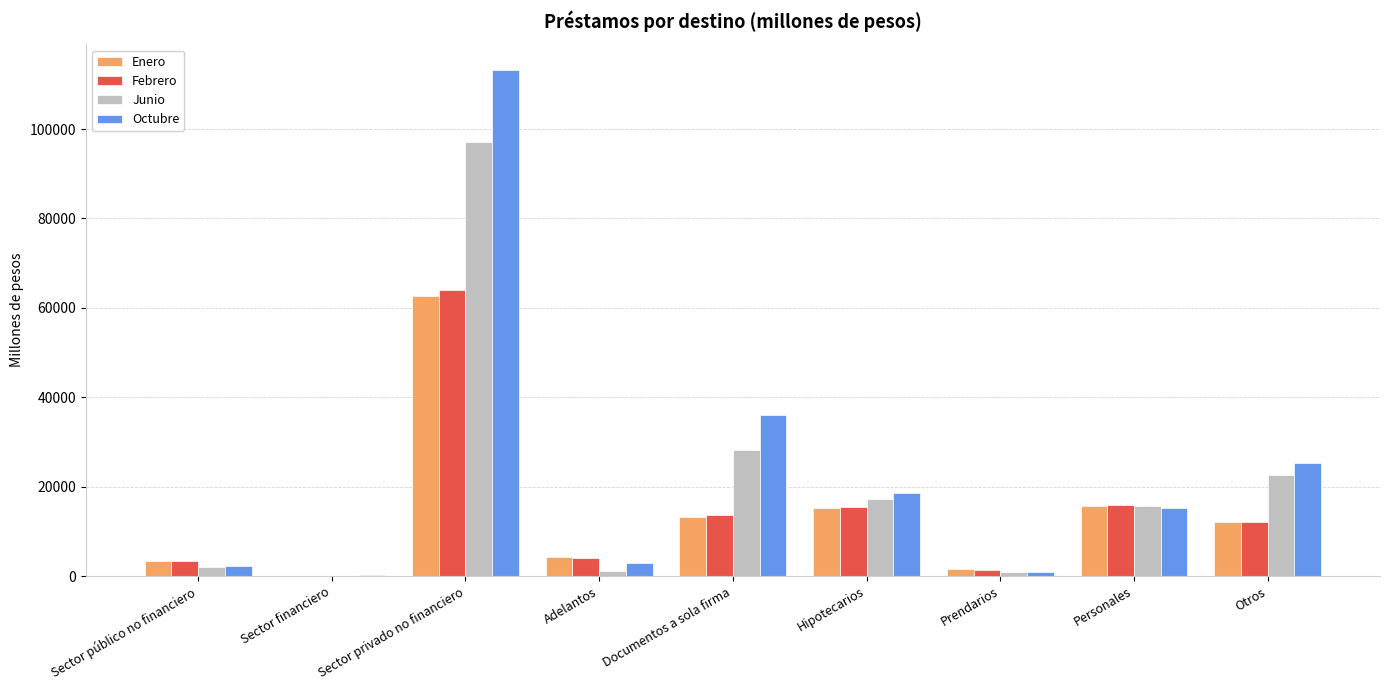

What is the total value across all series at Hipotecarios?

66486.8